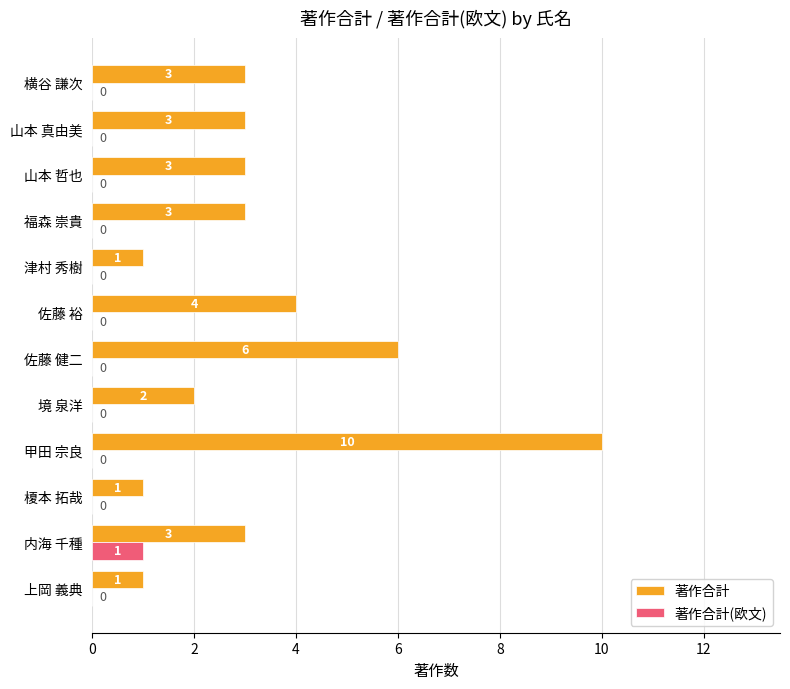

At which label does 著作合計(欧文) reach its peak?

内海 千種